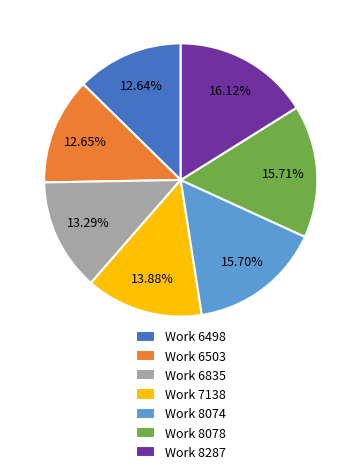

True or false: Work 6503 accounts for 24% of the total.

False